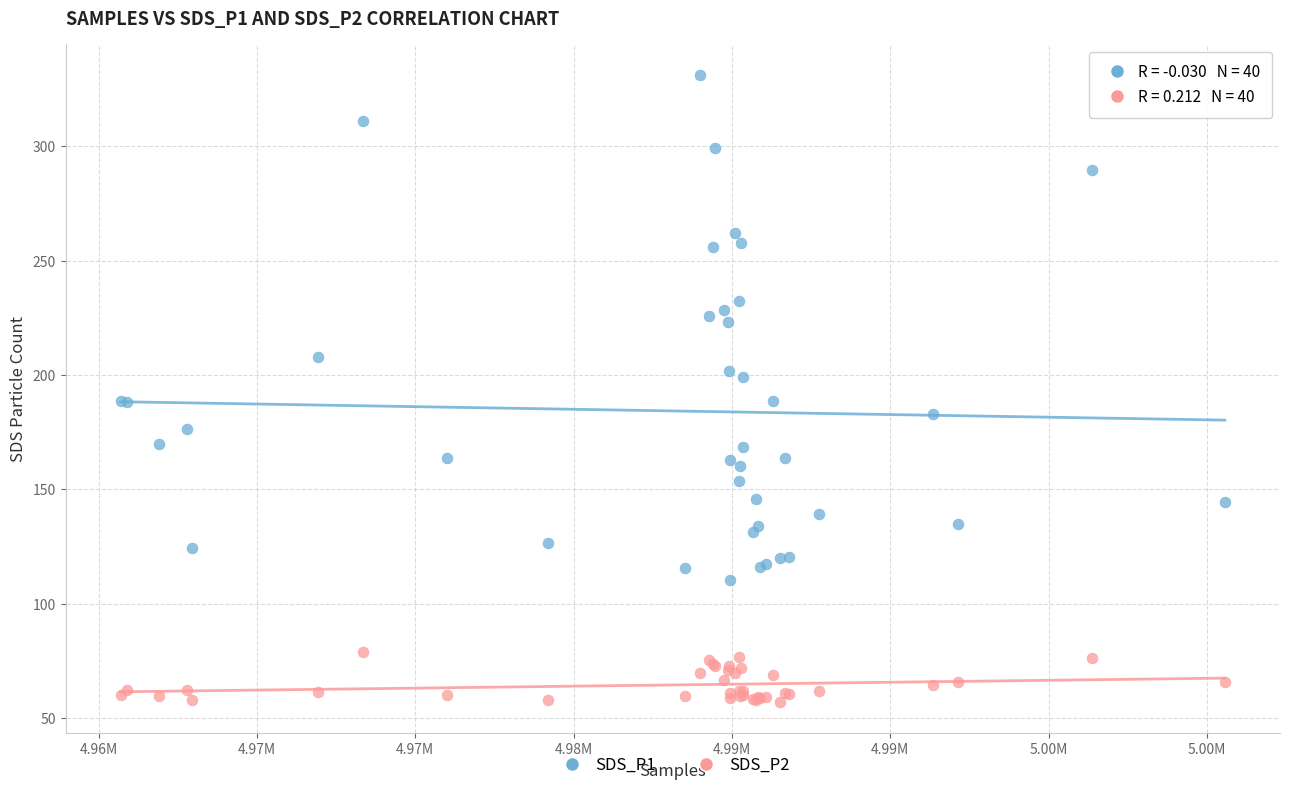

What are all the series names shown in the legend?

SDS_P1, SDS_P2